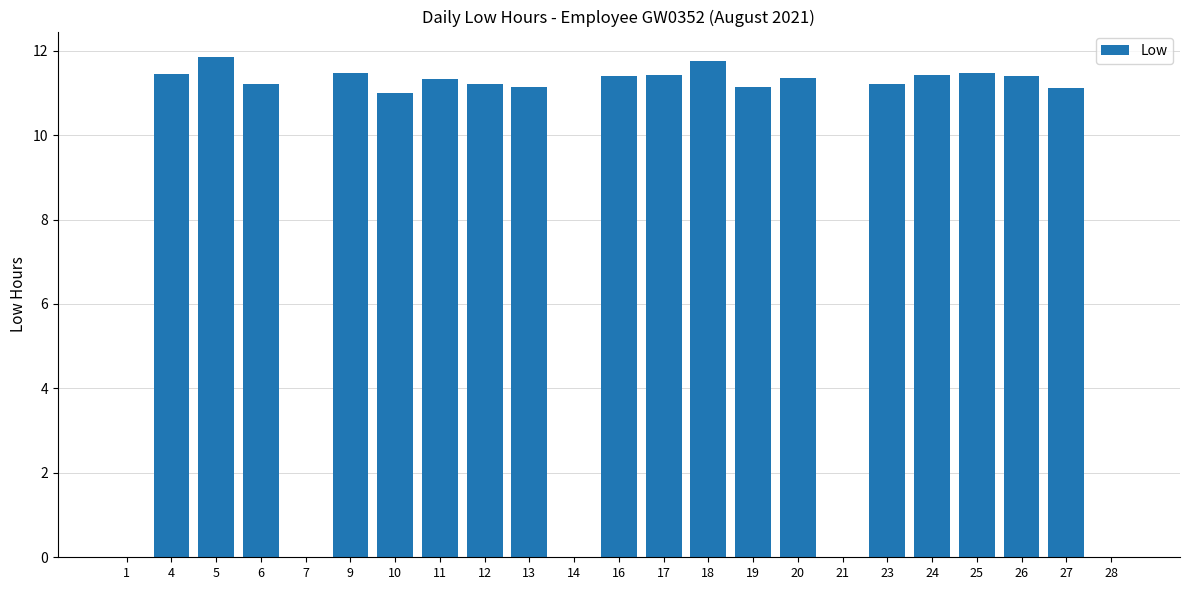

True or false: the data shows 0.0 at 7.

True